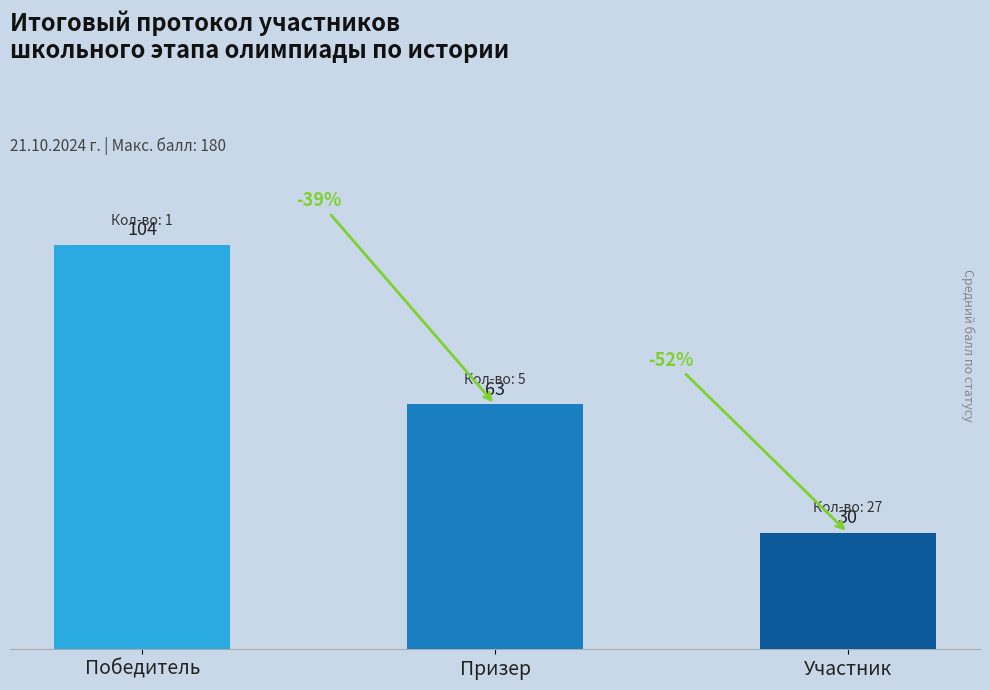

What is the change in value from Победитель to Призер?

-41